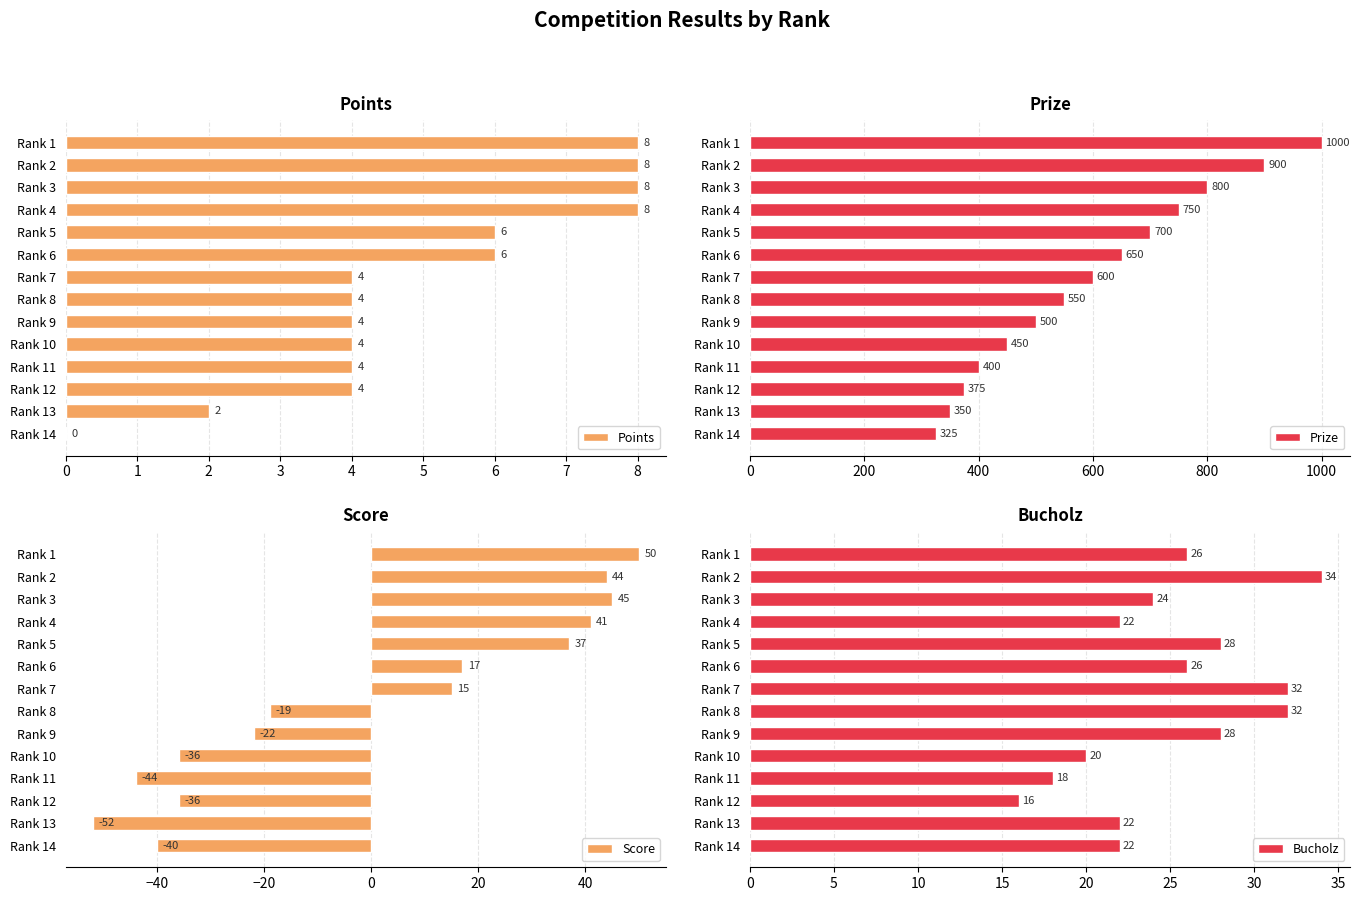

How many Points values are between 4 and 8?

12